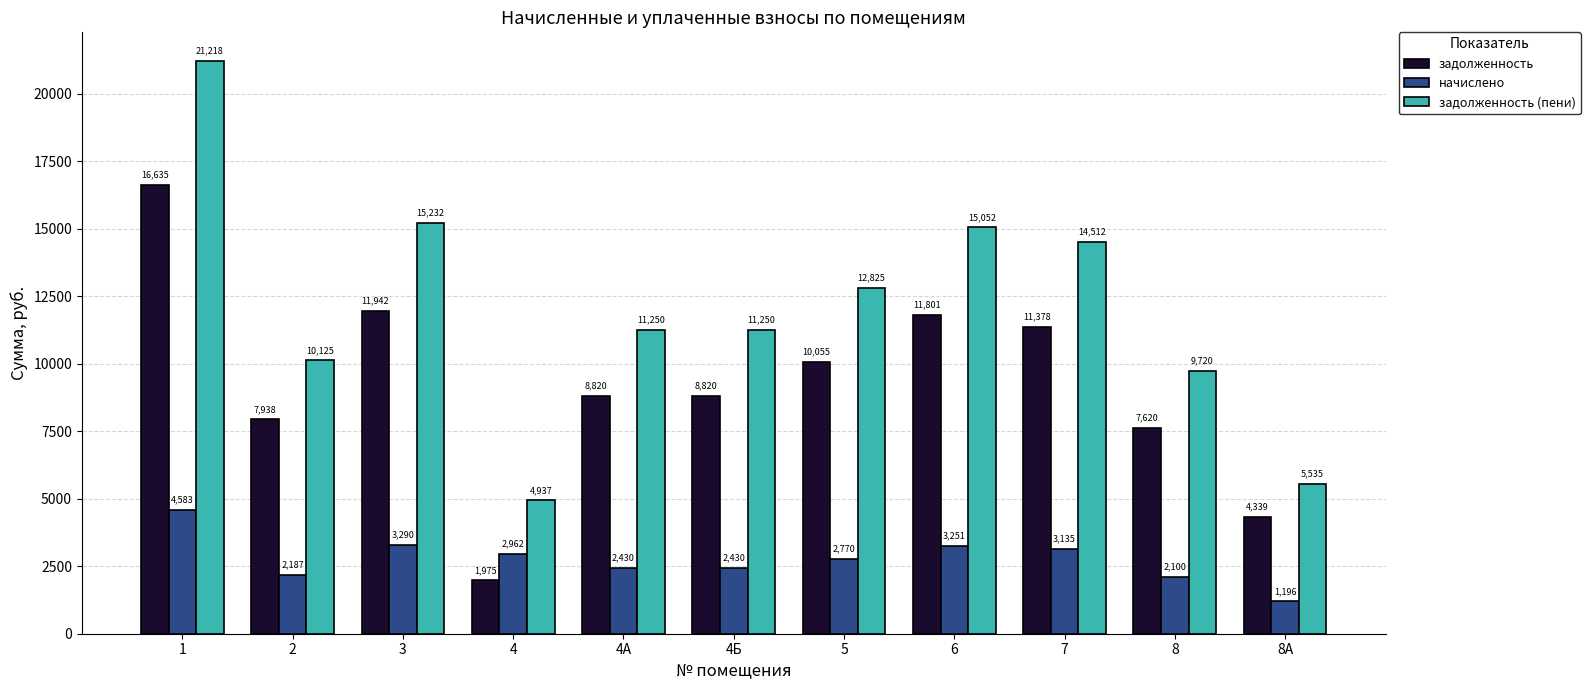

How many categories are shown in the chart?

11